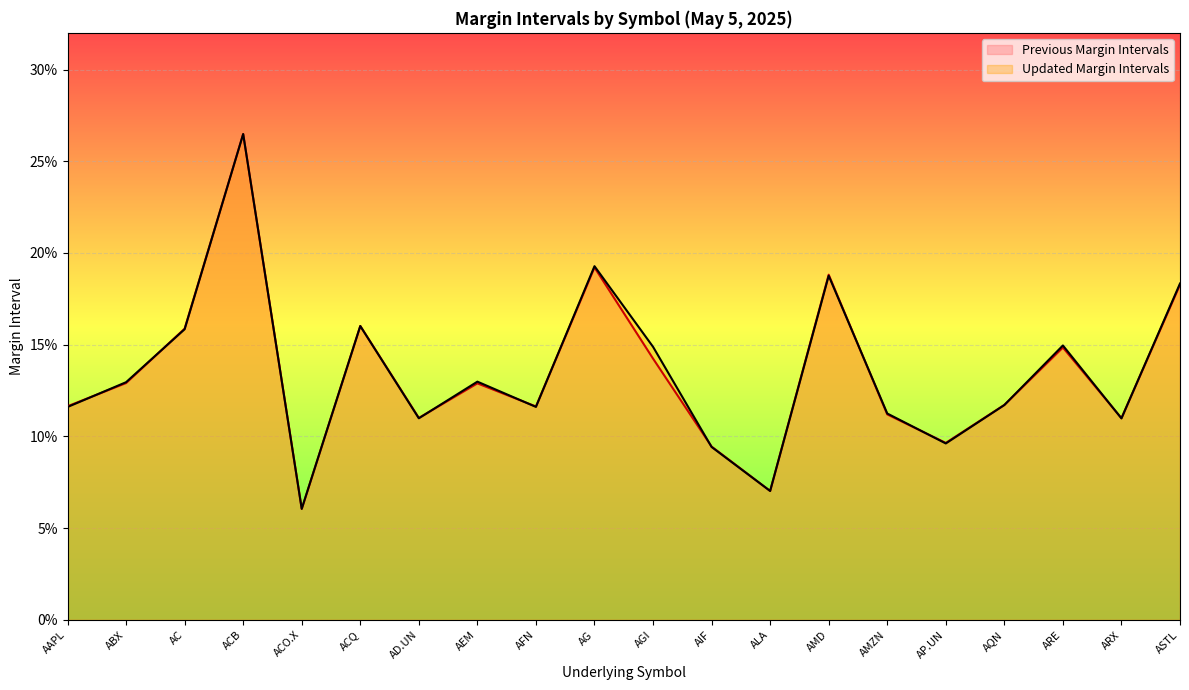

After their last crossing, which series has the higher values: Updated Margin Intervals (line) or Previous Margin Intervals (line)?

Updated Margin Intervals (line)